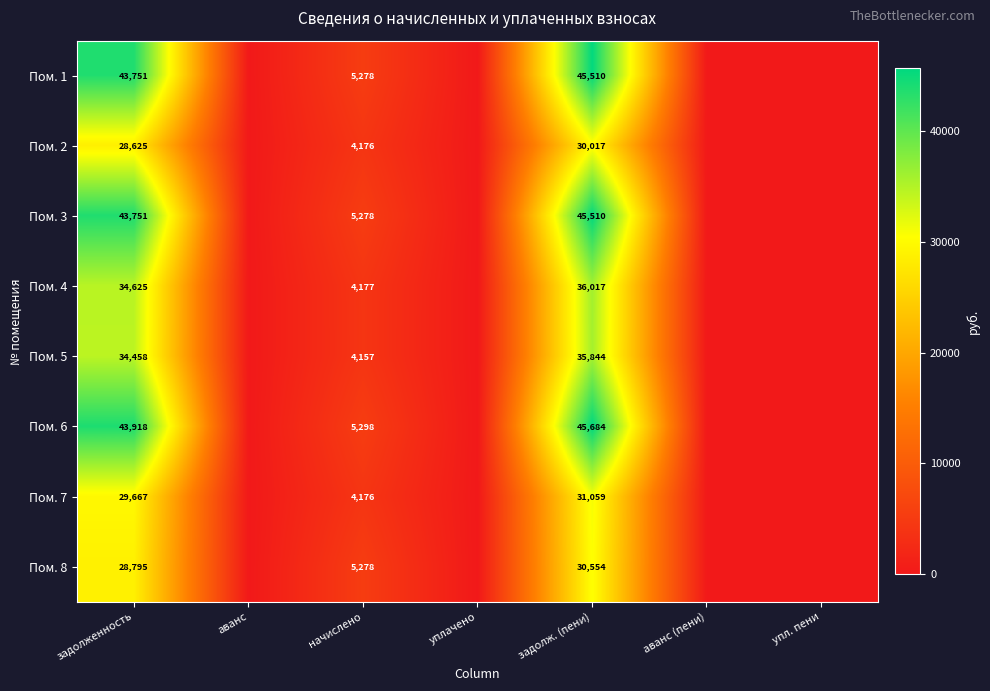

Count the number of data series in this chart.

8